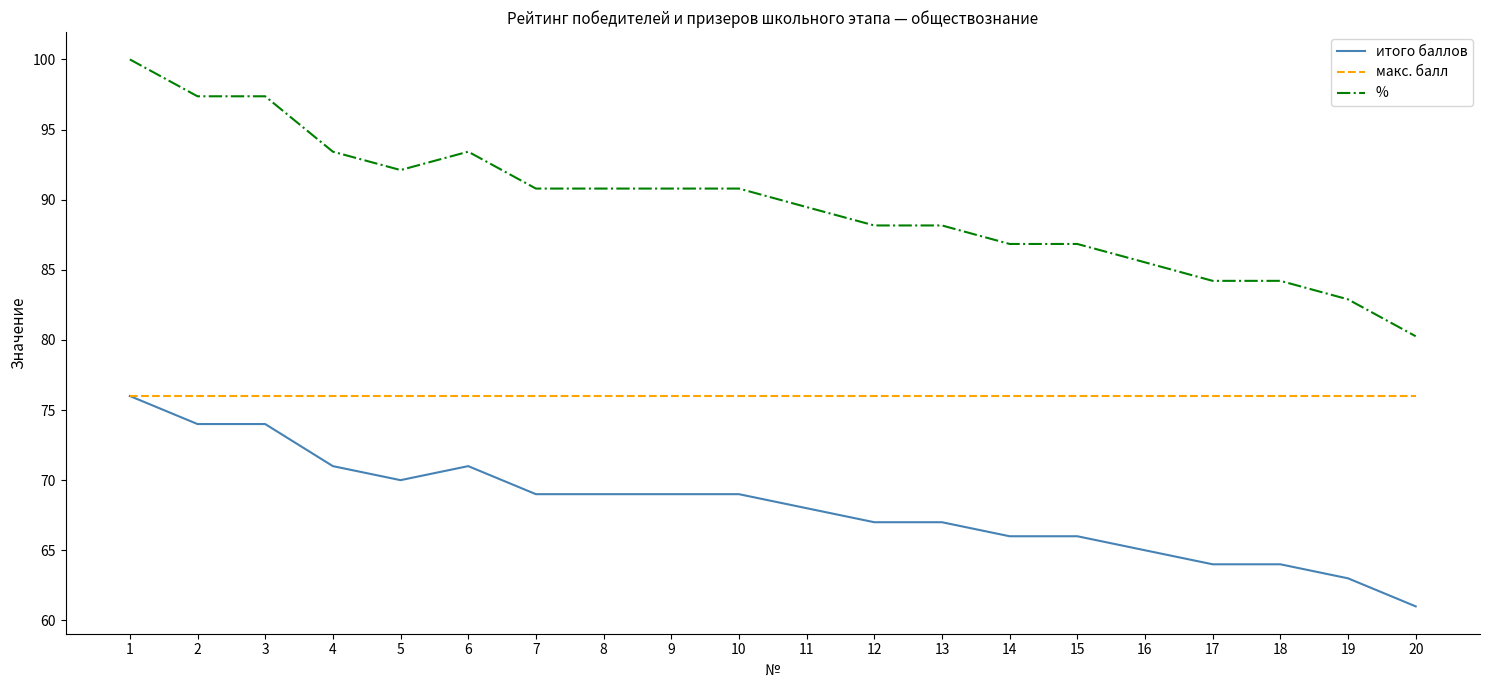

True or false: итого баллов and % intersect in this chart.

False